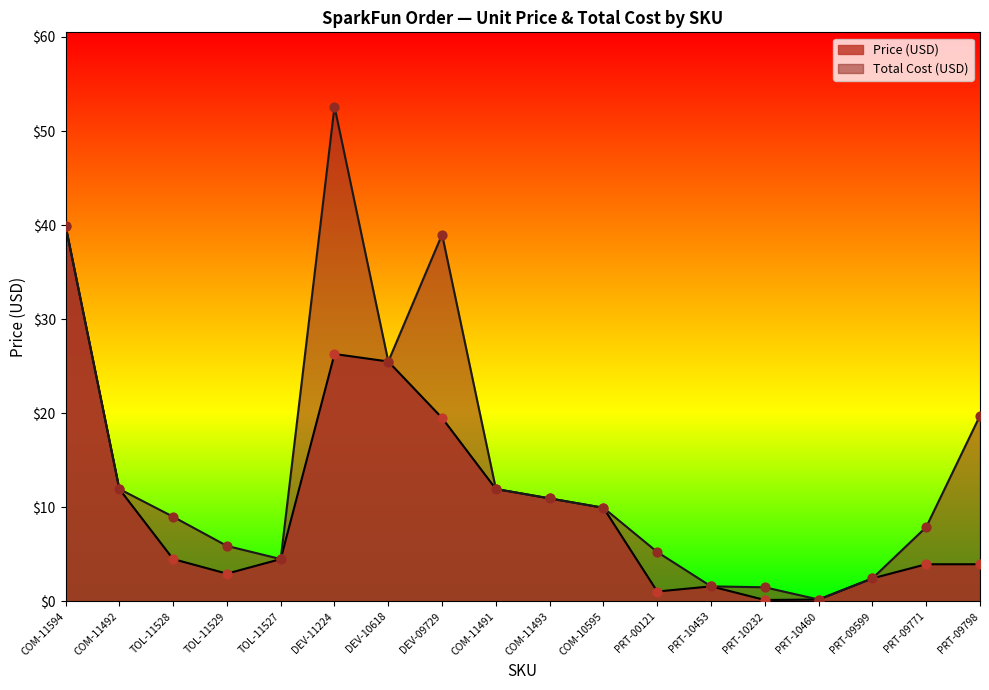

Which series contains the highest Y value?

Price (USD)